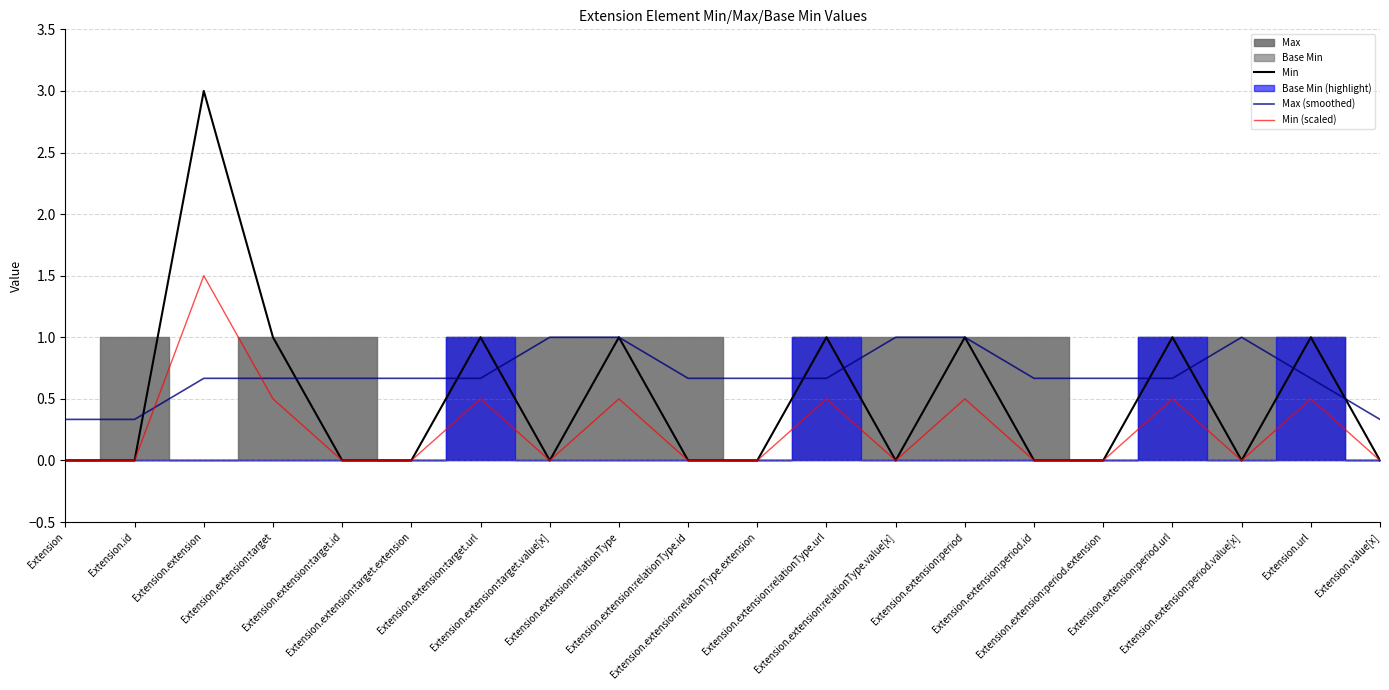

What is the maximum value for Min?

3.0